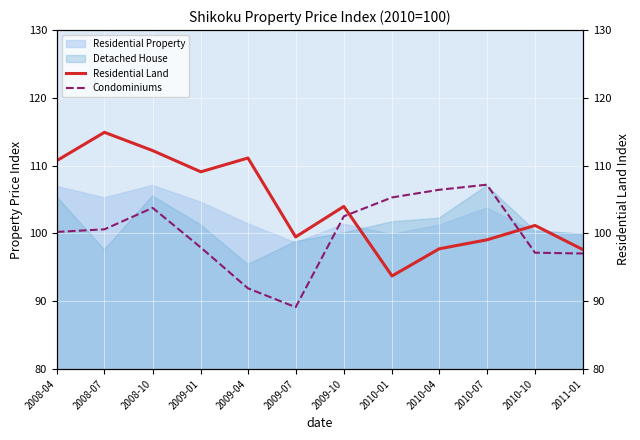

Is the value of Detached House at 2009-01 greater than the value of Residential Property at 2008-04?

No